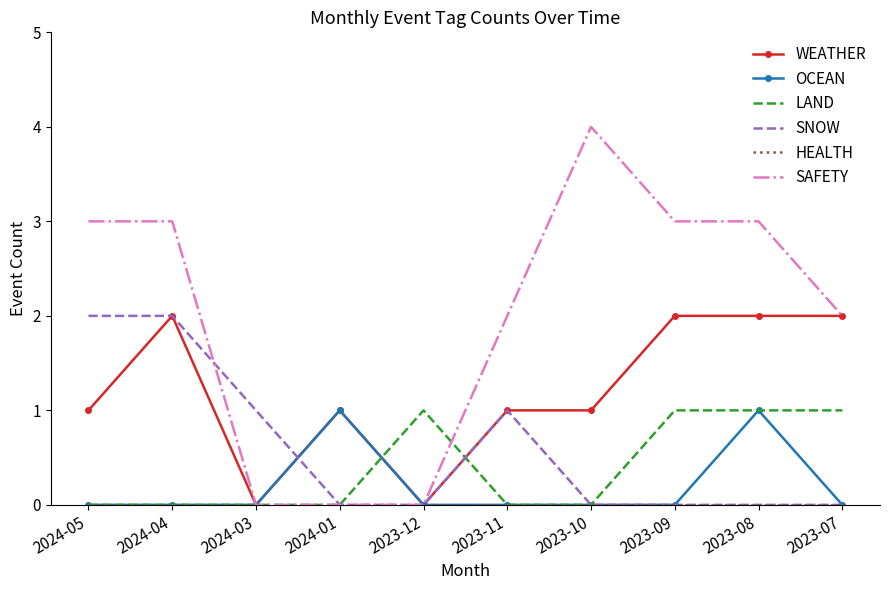

What position from the left is 2024-03?

3